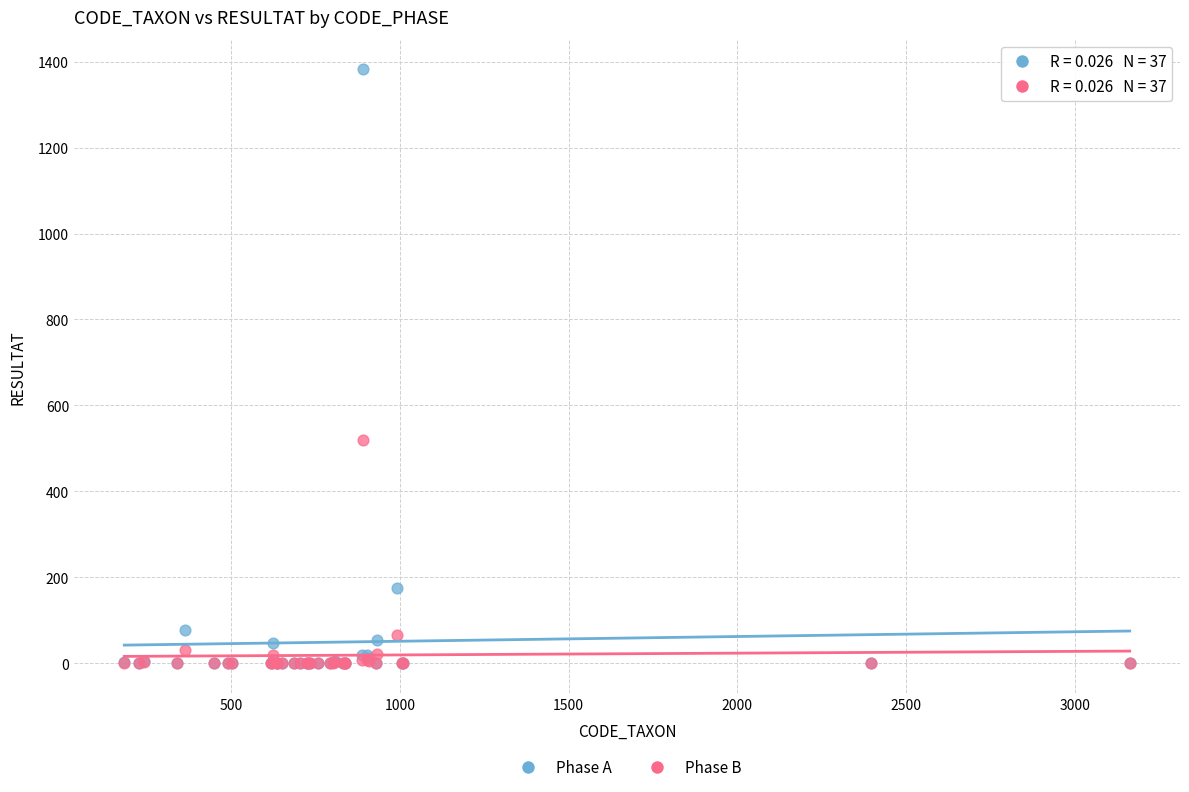

In the Phase A series, what Y value is closest to 691?

176